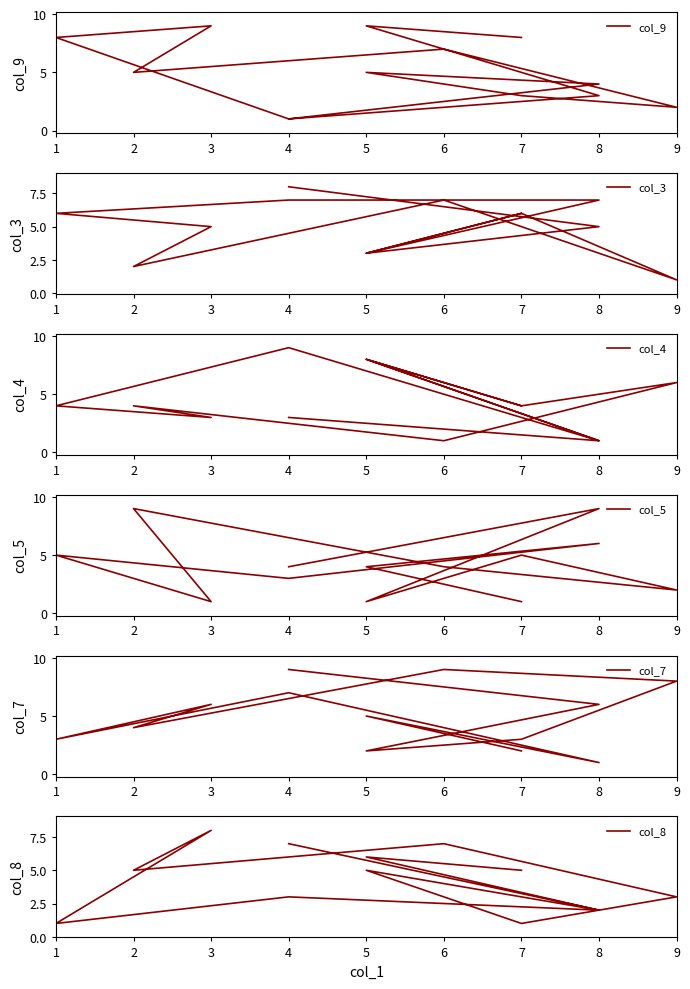

Is the value of col_5 at 9 greater than the value of col_4 at 1?

No